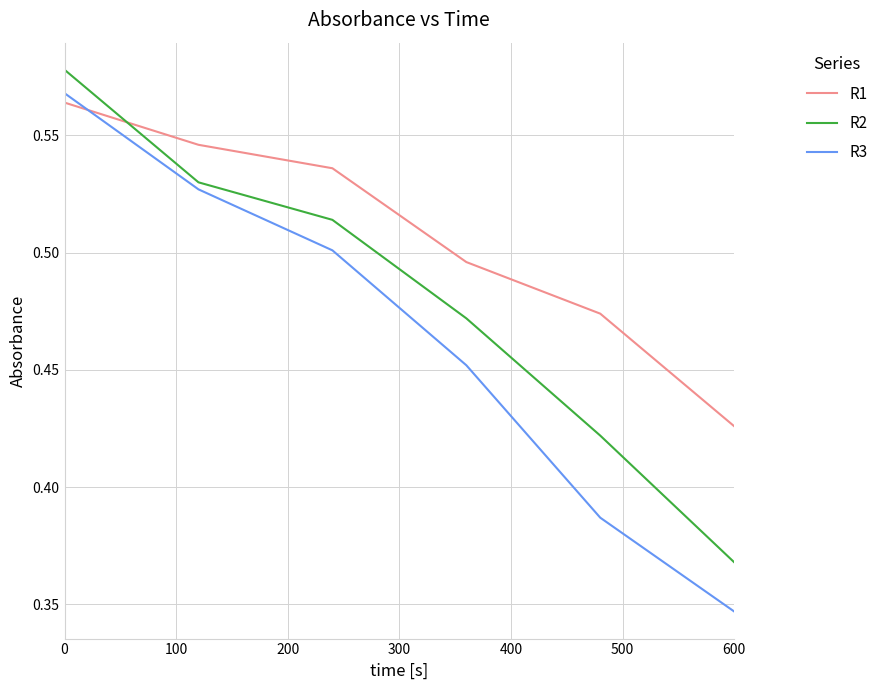

Which series has the largest total across all categories?

R1